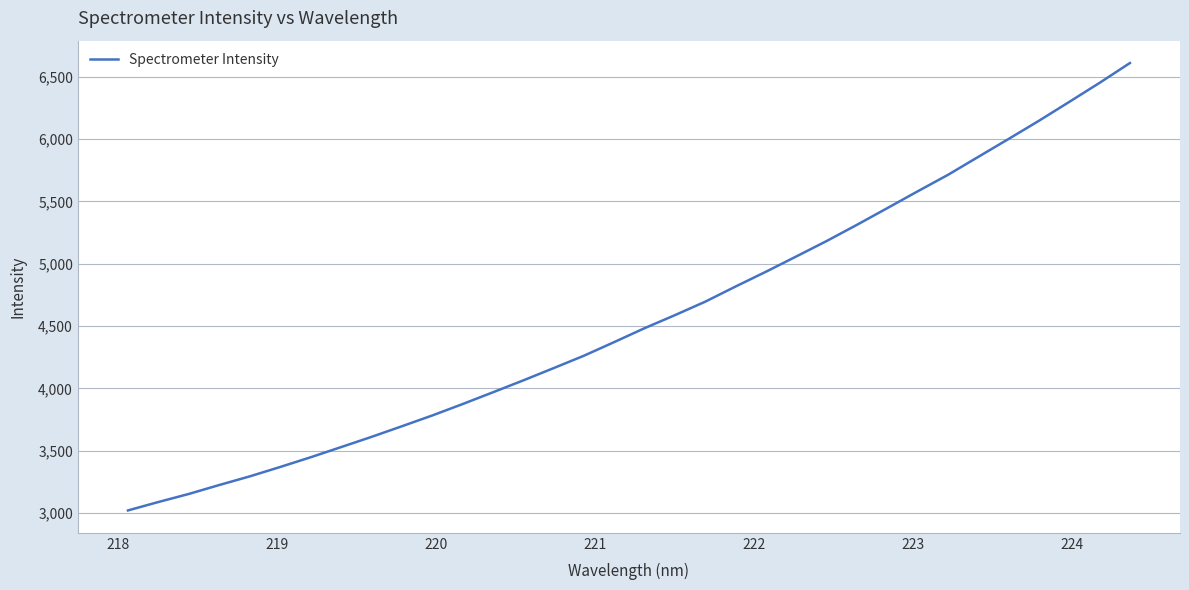

What is the smallest value displayed?

3019.7